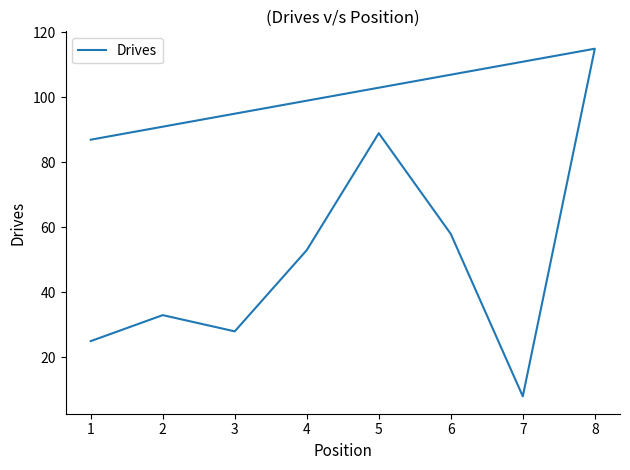

What is the maximum value shown in the chart?

115